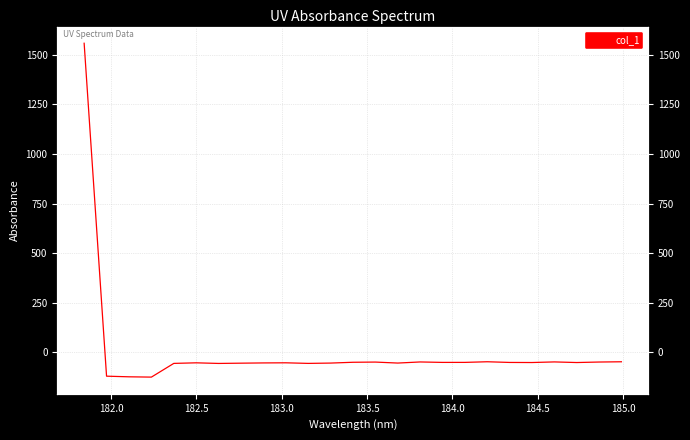

The value at 185.0 is -54.0. True or false?

True